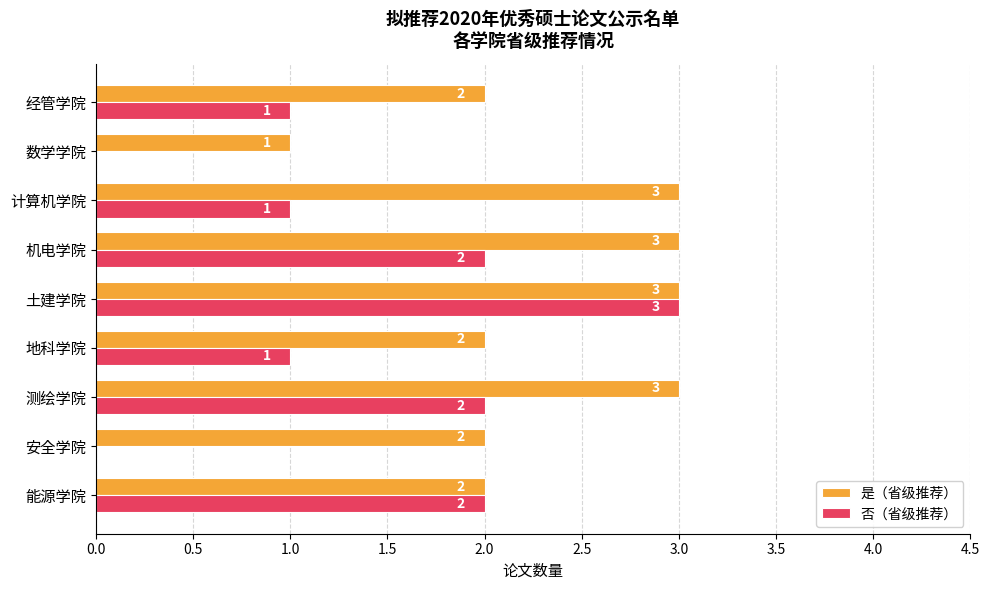

Count the 否（省级推荐） values in the range 1 to 2.

6